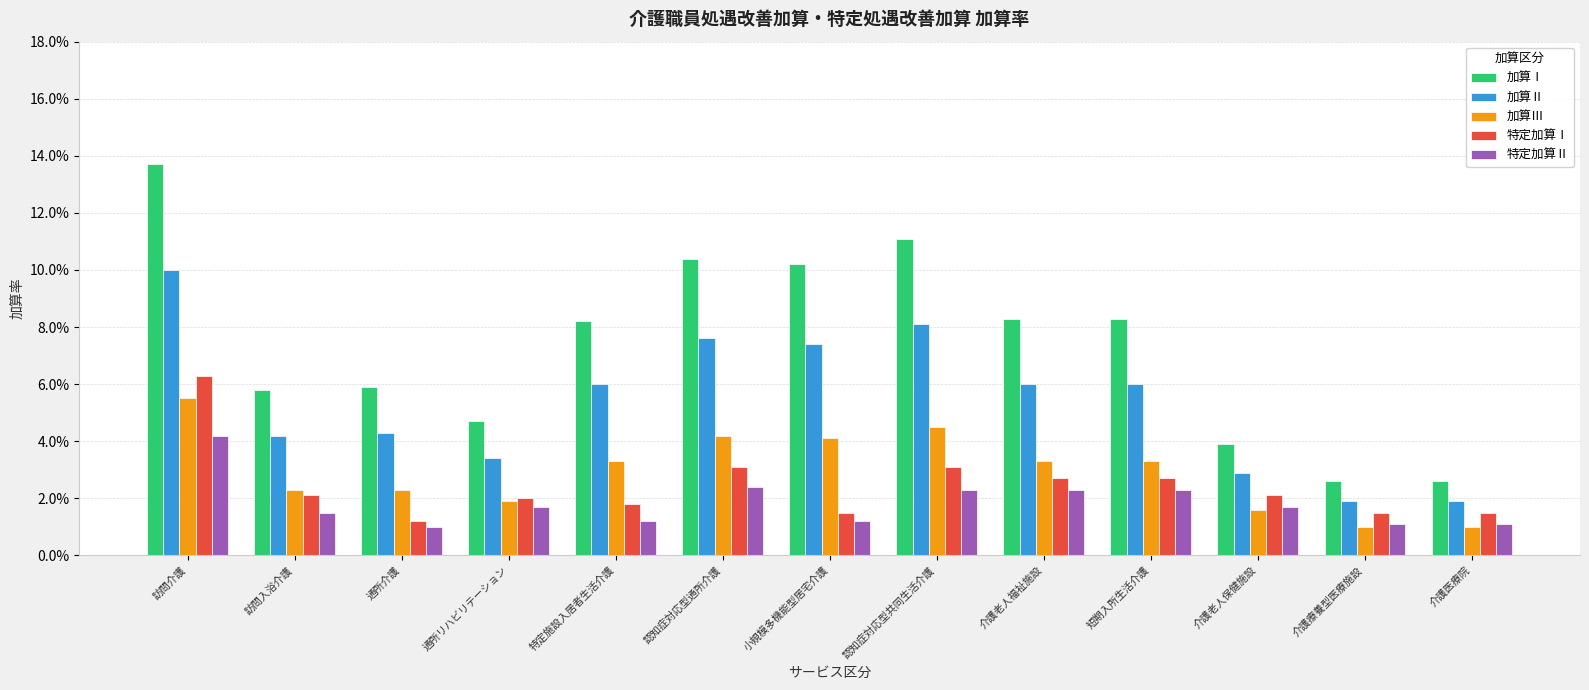

Is it true that 加算Ⅱ equals 0.2 at 訪問介護?

False